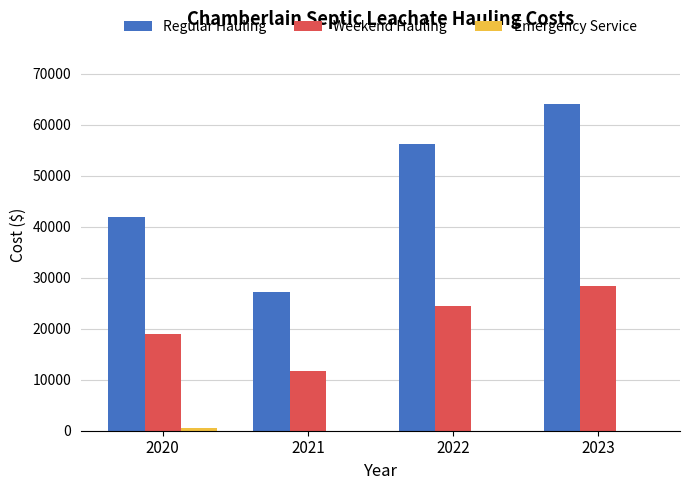

What is the spread (max minus min) of values at 2020?

41413